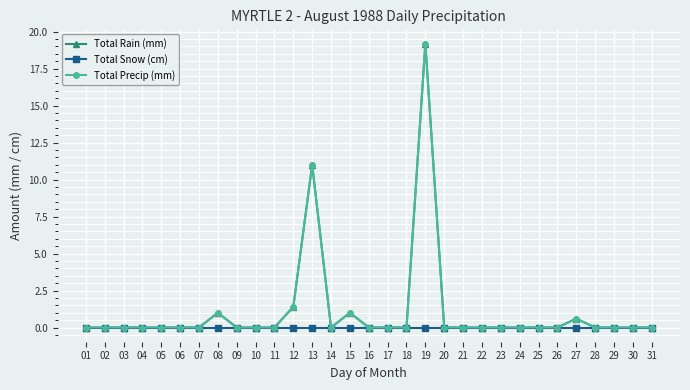

At which category is the sum across all series the highest?

19